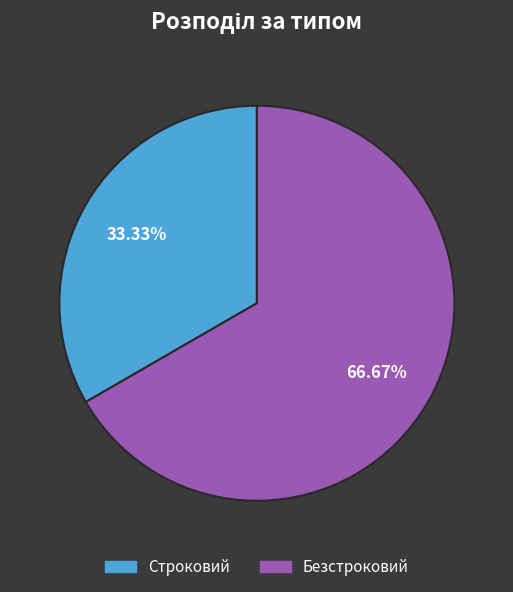

Is Безстроковий the majority of the pie?

Yes